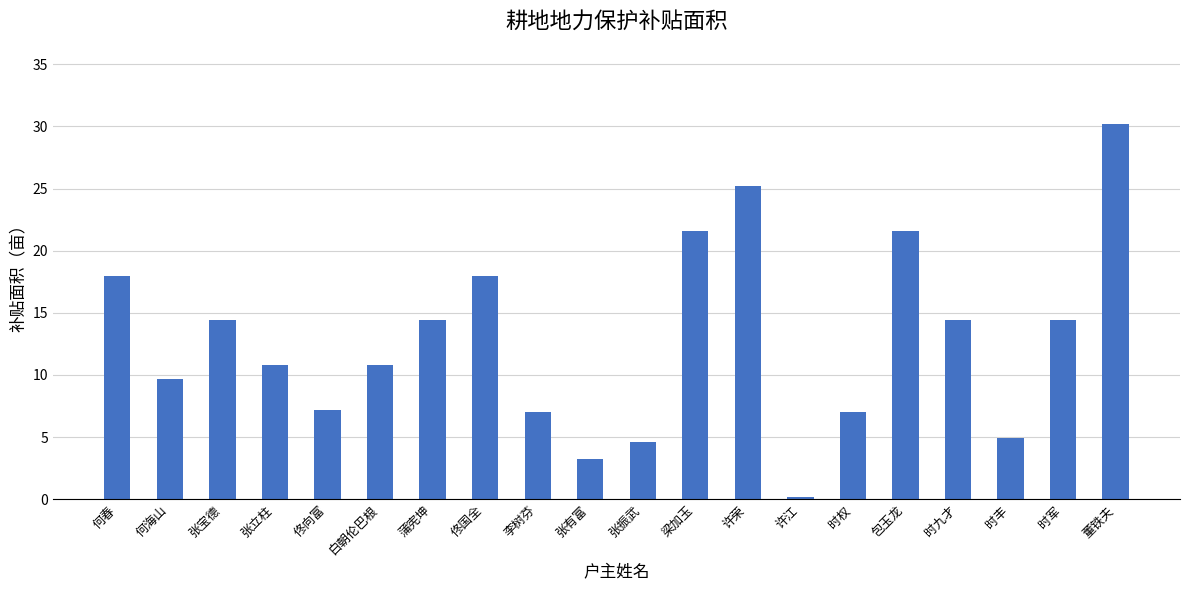

Is it true that the value at 时权 is 7.0?

True